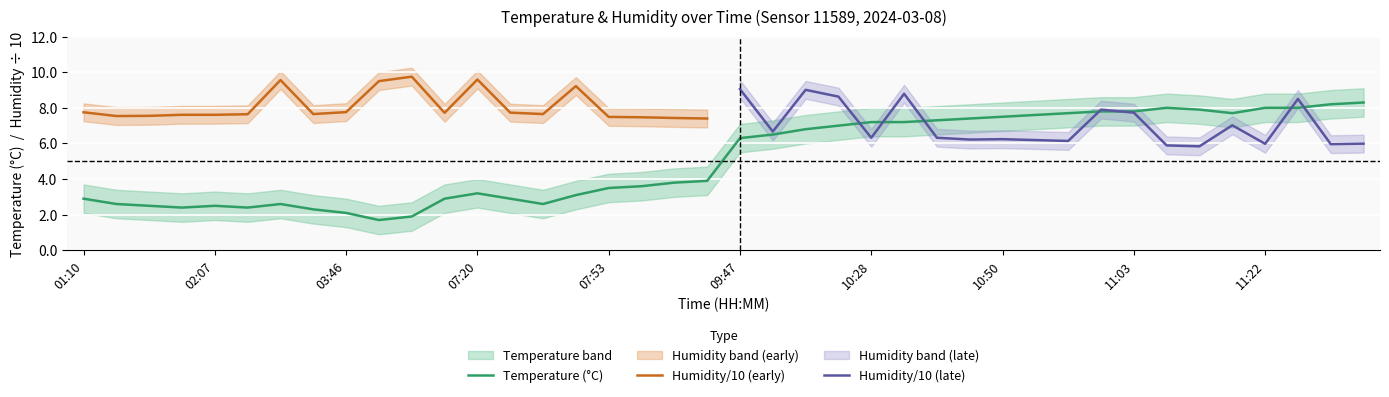

How many points are higher than both their immediate neighbors (excluding endpoints)?

4